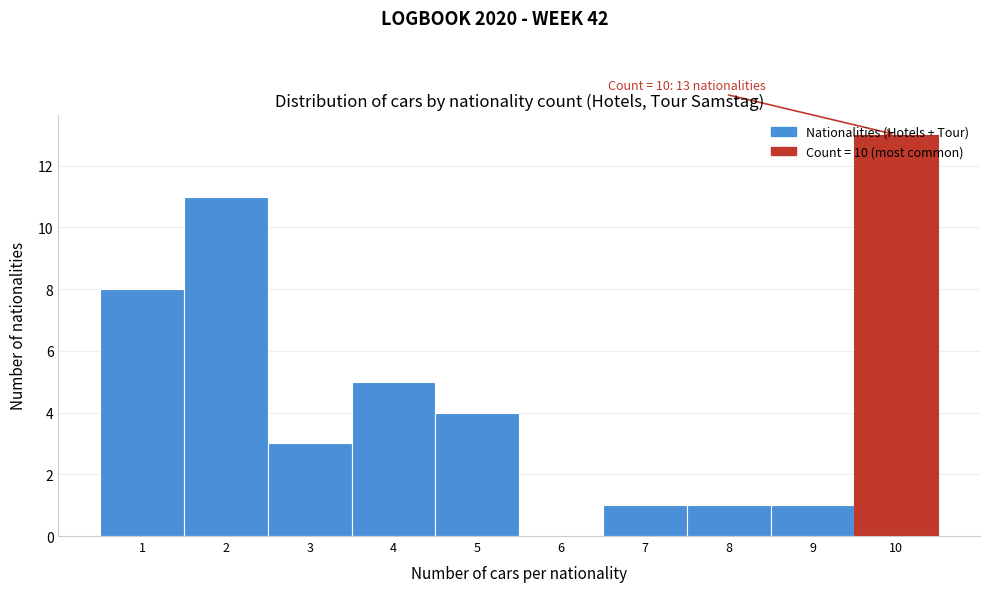

Which range on the x-axis has the tallest bar?

9.5 to 10.5